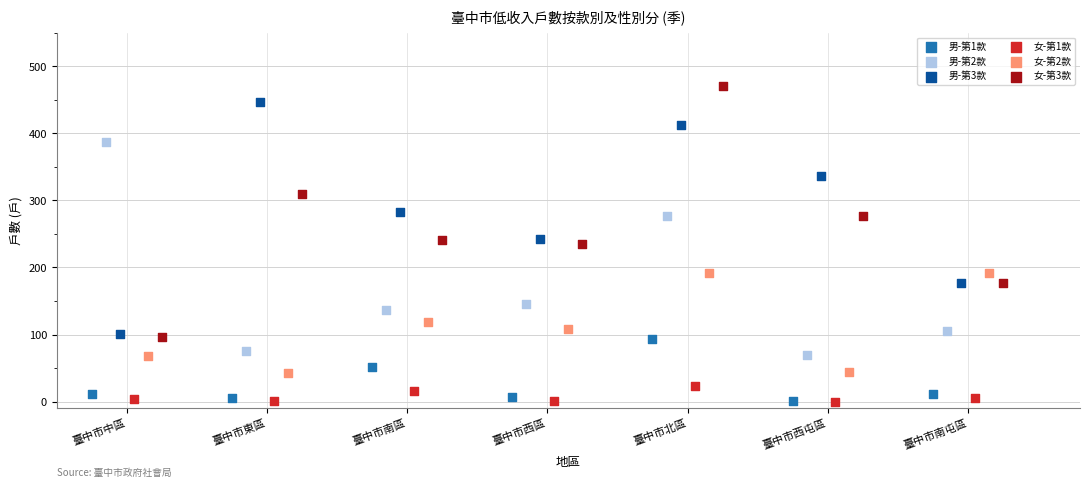

Which series contains the highest Y value?

女-第3款